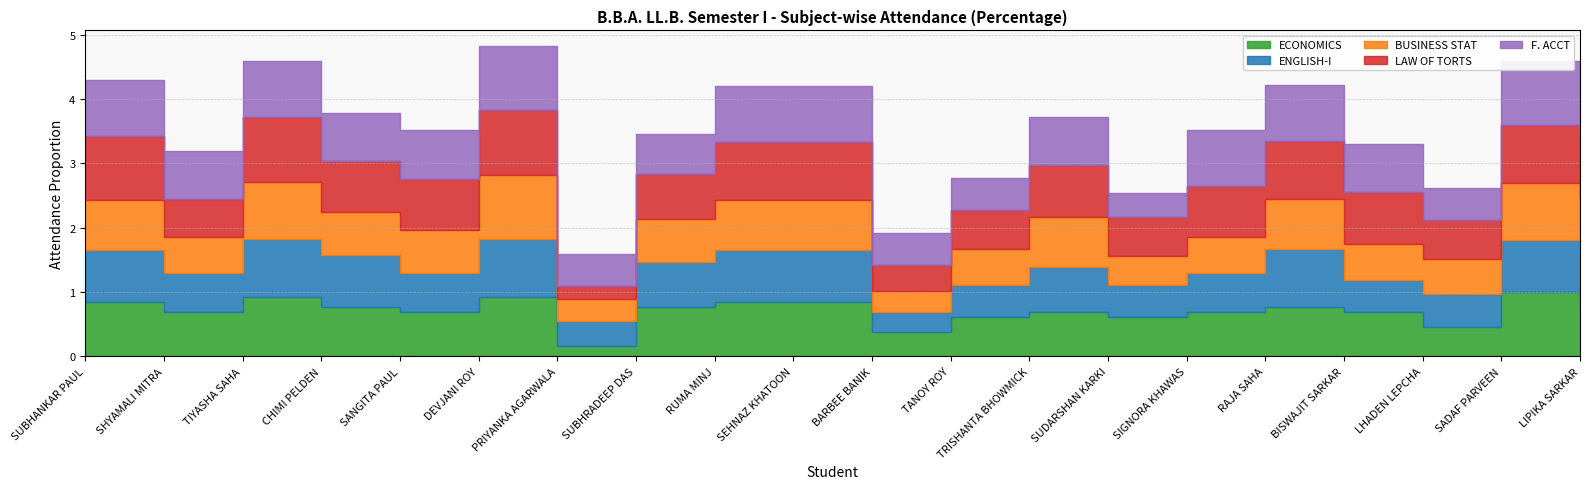

How many interior local valleys does the ENGLISH-I series have?

5